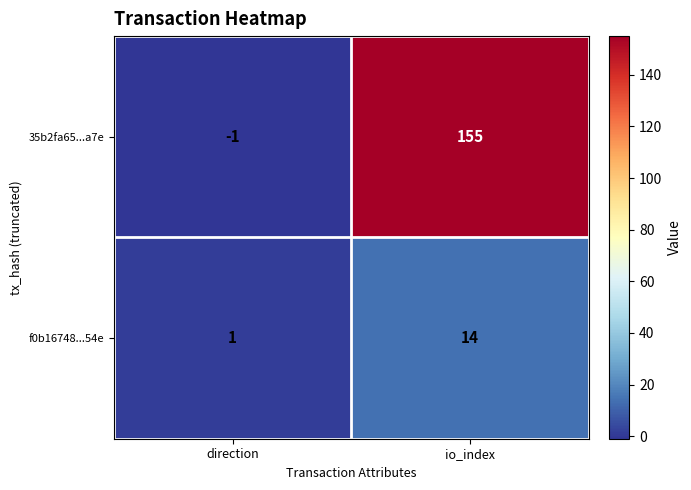

What is the greatest value displayed?

155